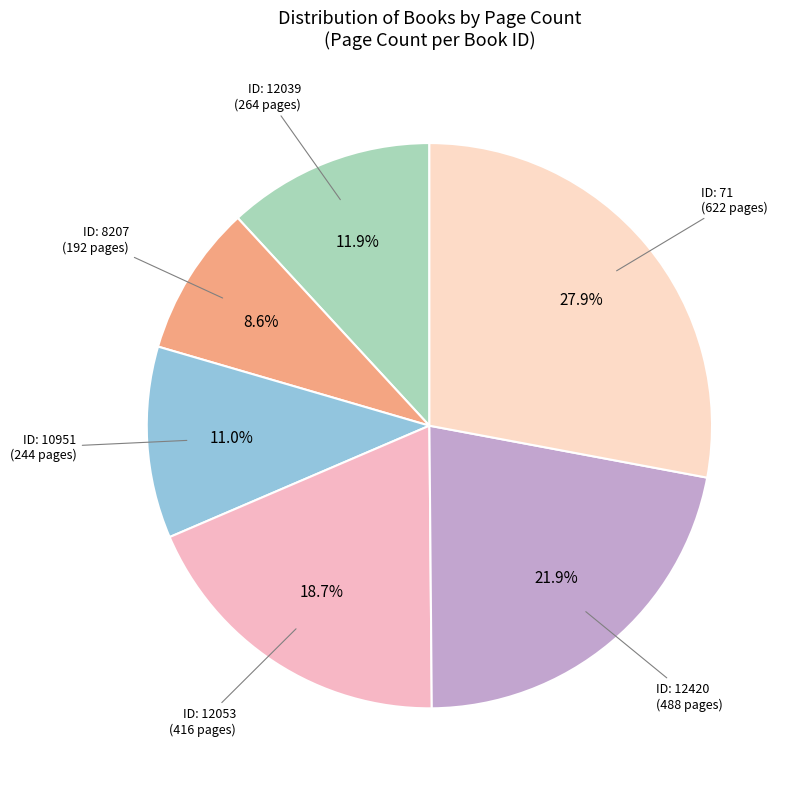

What is the ratio of the value at ID: 8207 (192 pages) to the value at ID: 12053 (416 pages)?

0.5